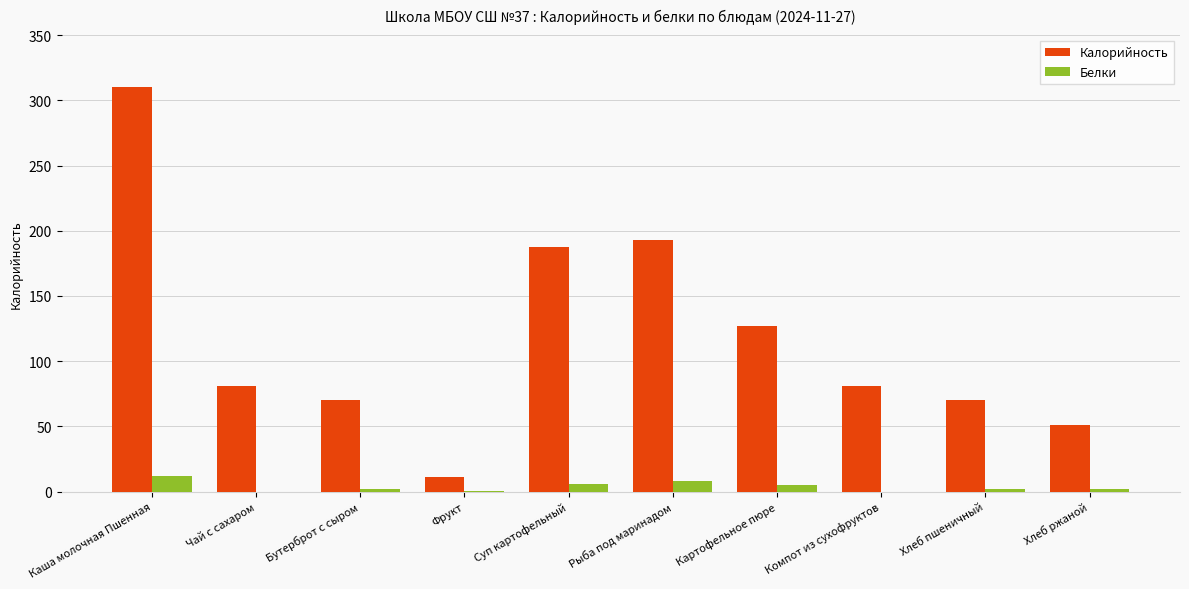

What are all the series names shown in the legend?

Калорийность, Белки